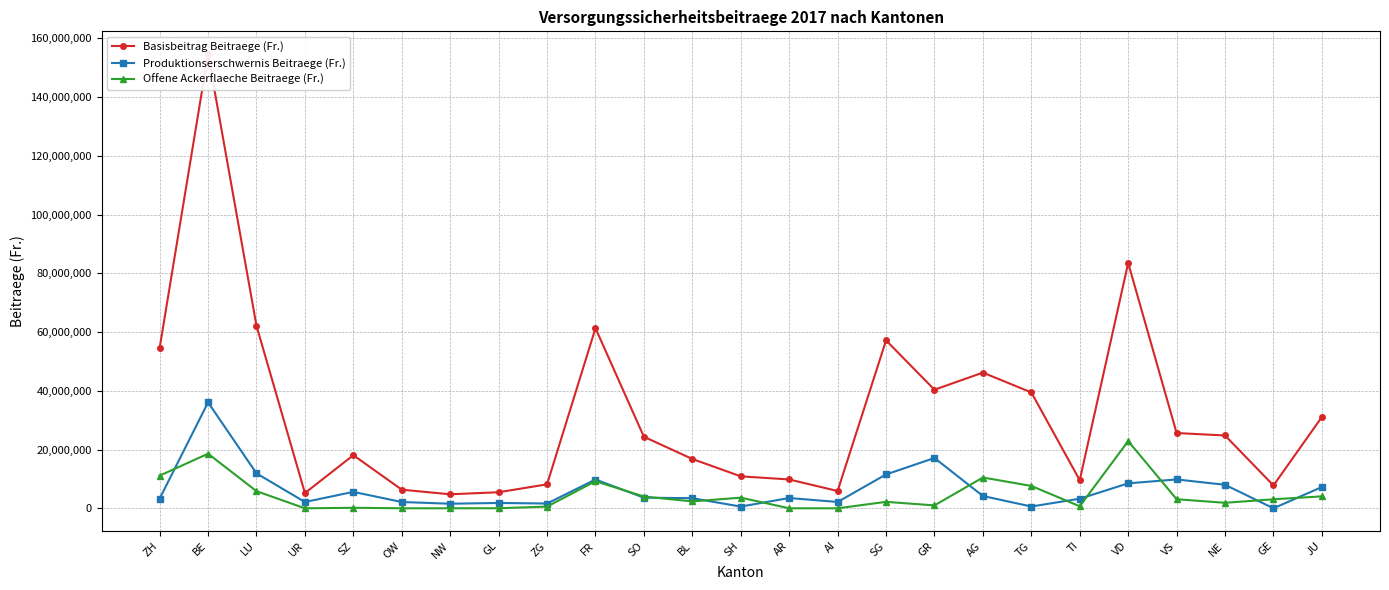

What is the label of the 12th point from the right?

AR